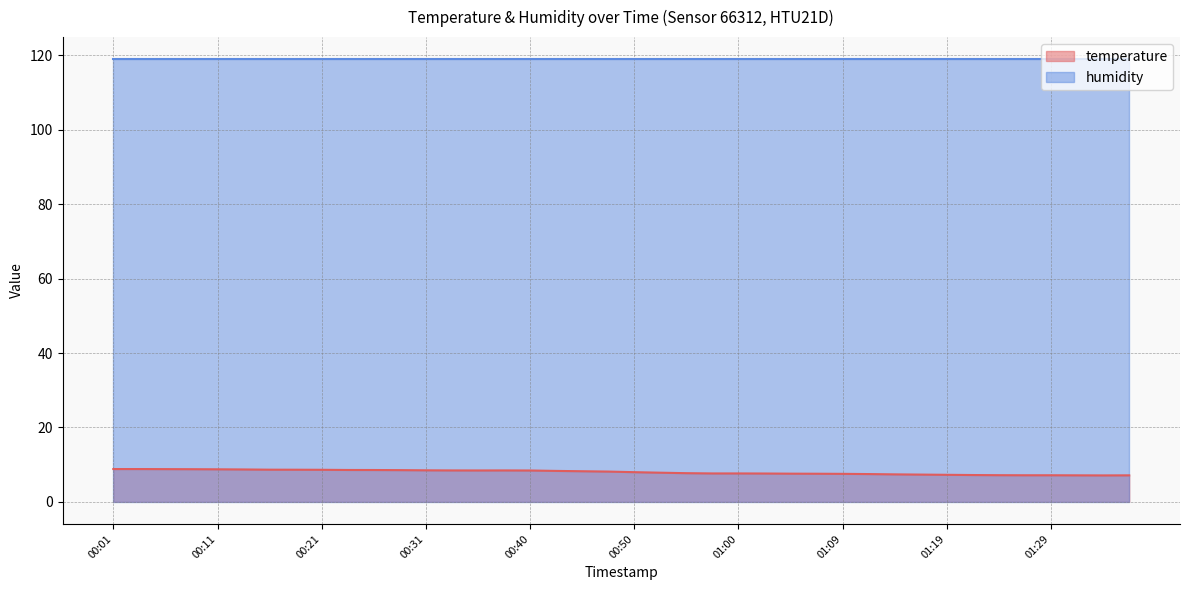

The chart shows a value of 5.1 at 00:40. True or false?

False